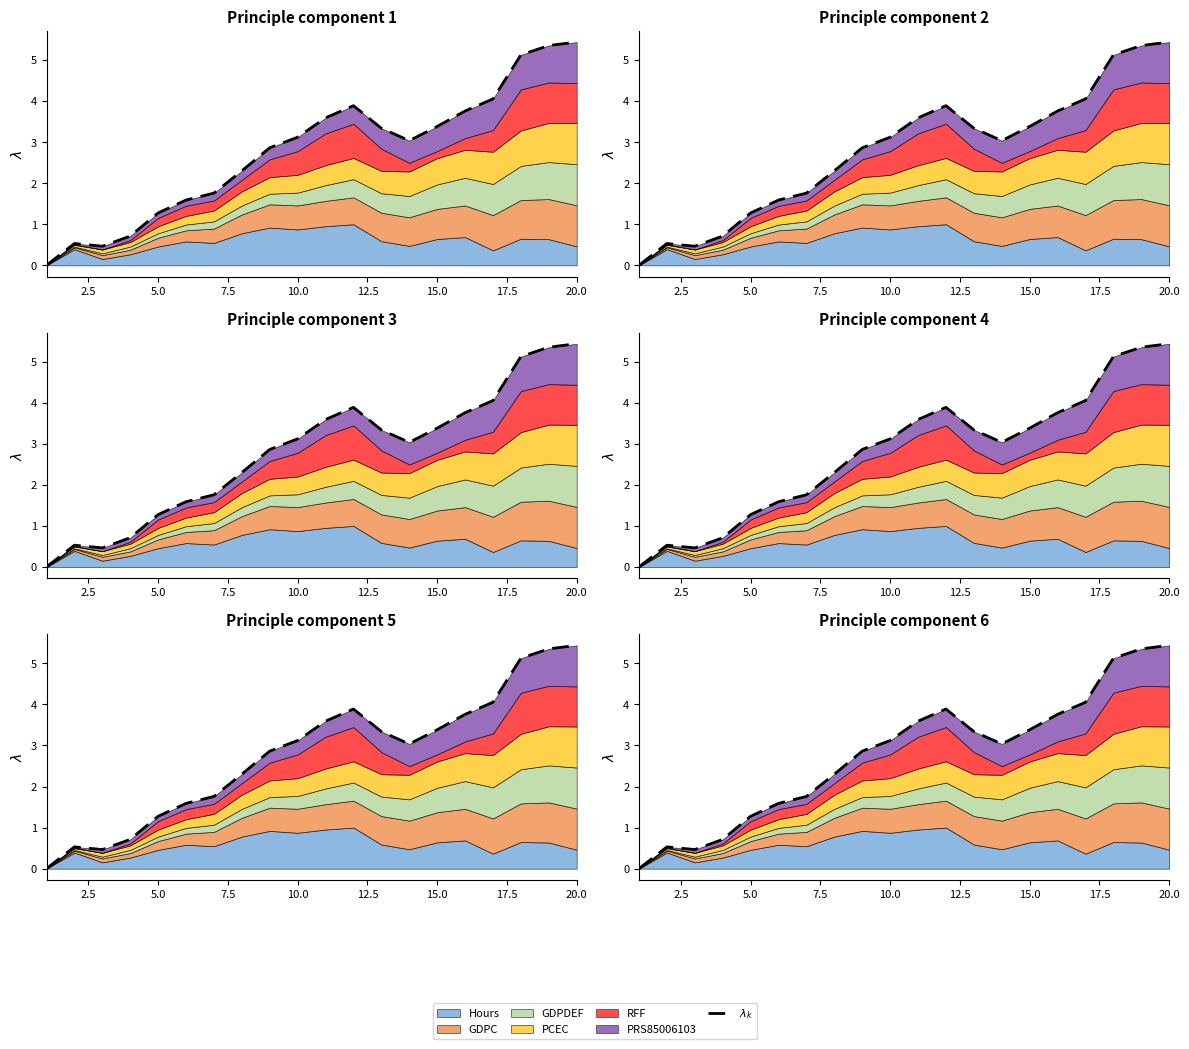

Does the chart display data point markers on the line(s)?

No